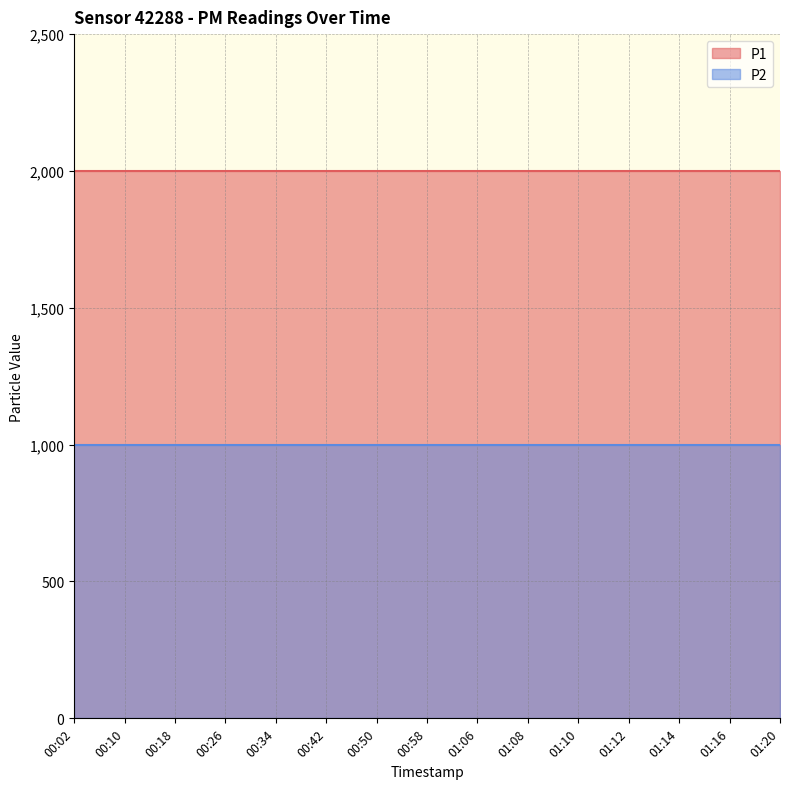

Does the chart have visible grid lines?

Yes